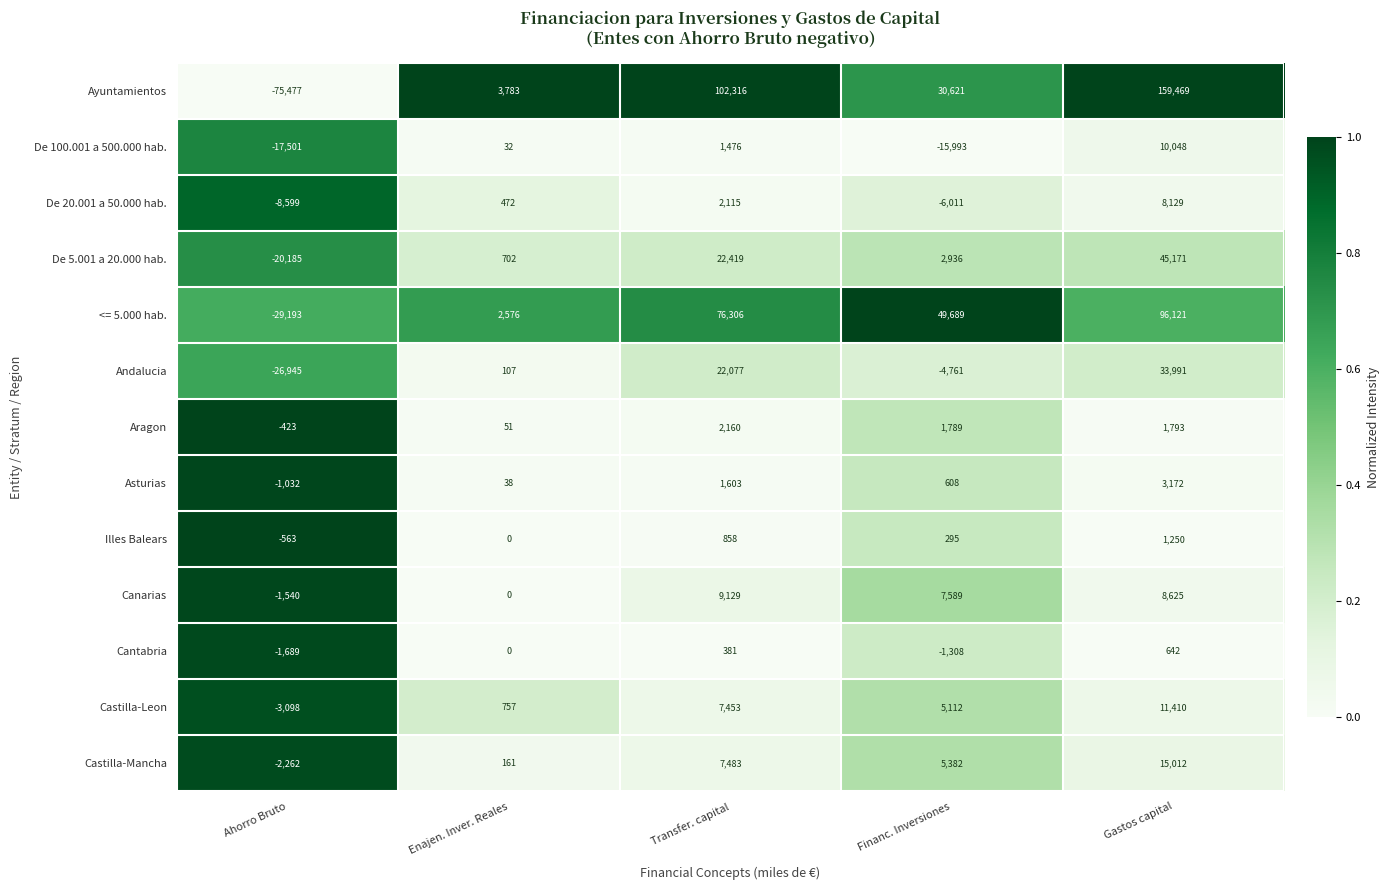

Which series has the widest spread of values?

Ayuntamientos